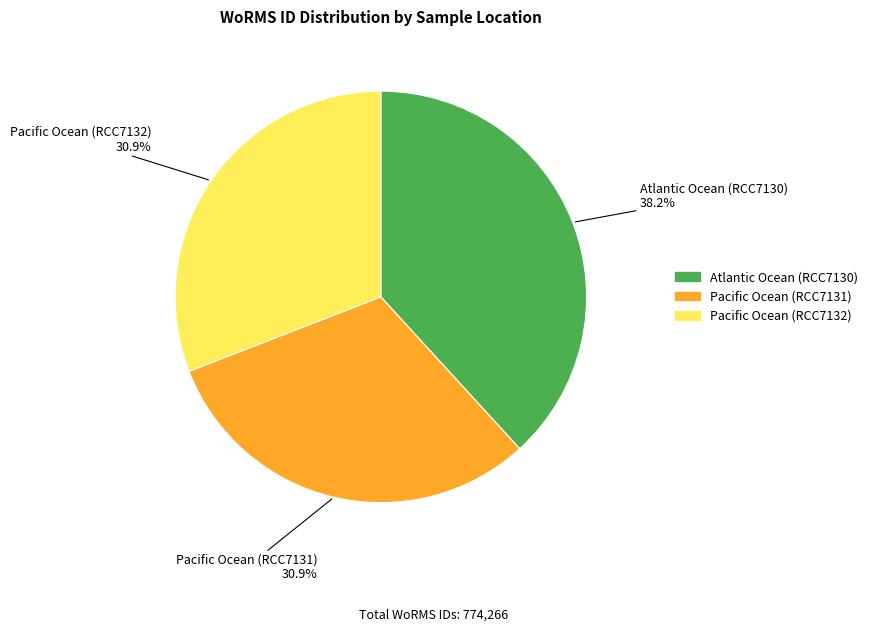

Is it true that Pacific Ocean (RCC7132) is 22% of the pie?

False